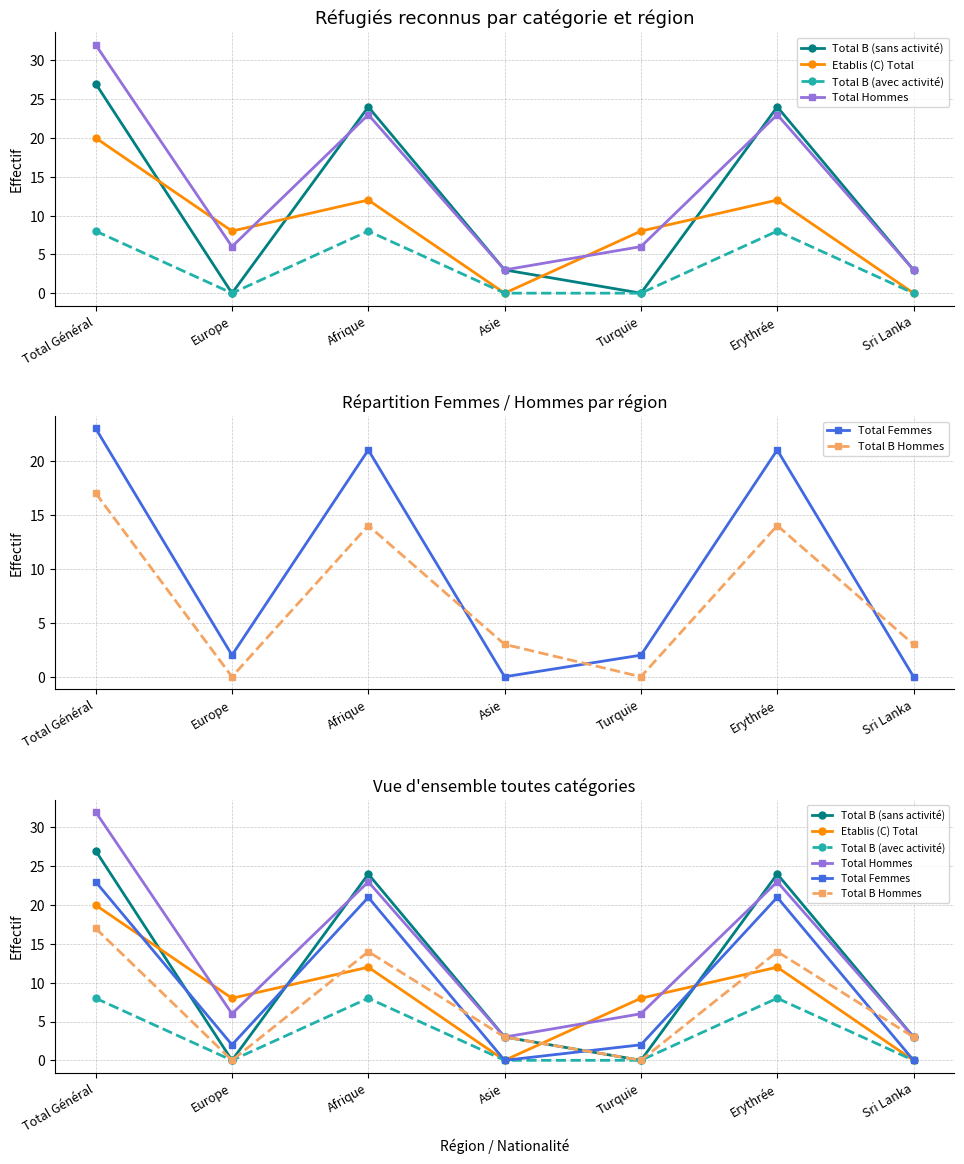

What are all the series names shown in the legend?

Total B (sans activité), Etablis (C) Total, Total B (avec activité), Total Hommes, Total Femmes, Total B Hommes